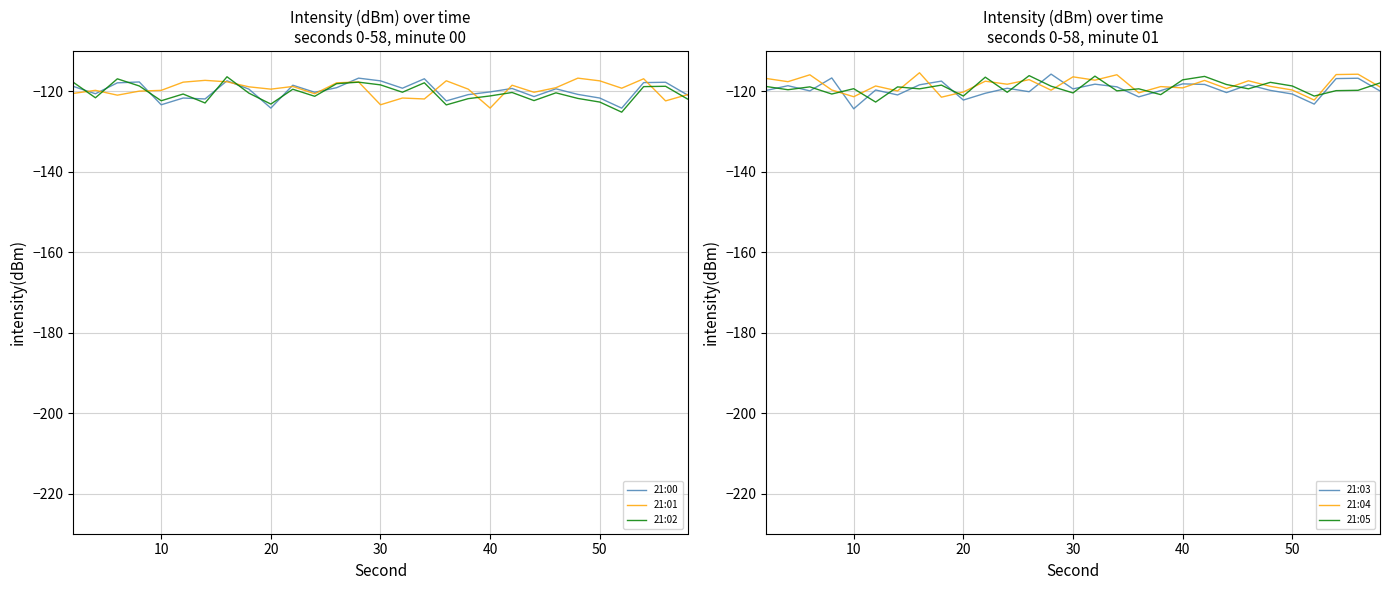

True or false: 21:05 has more than 0 points higher than both neighbors.

True